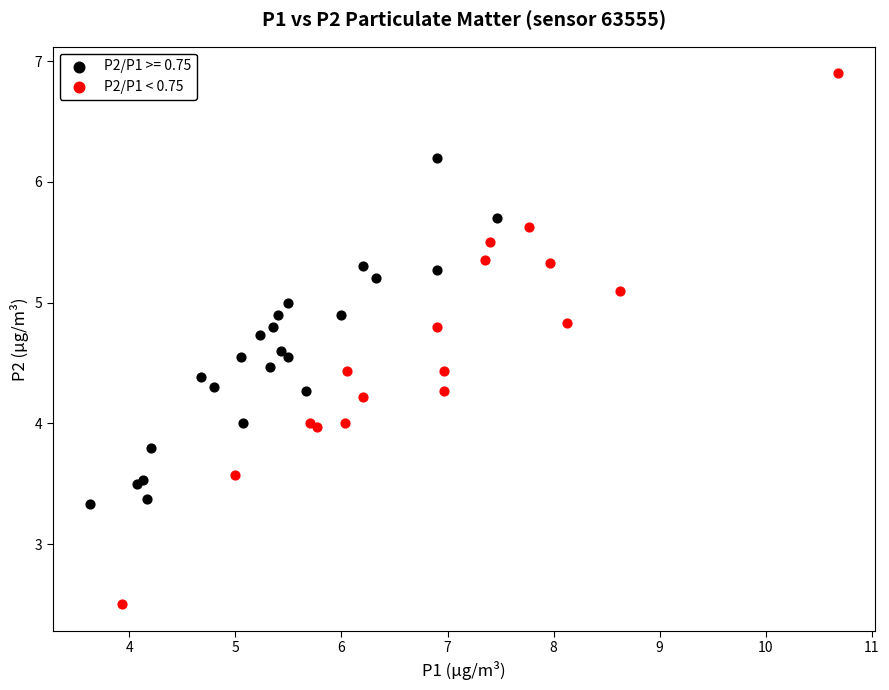

Which series contains the highest Y value?

P2/P1 < 0.75